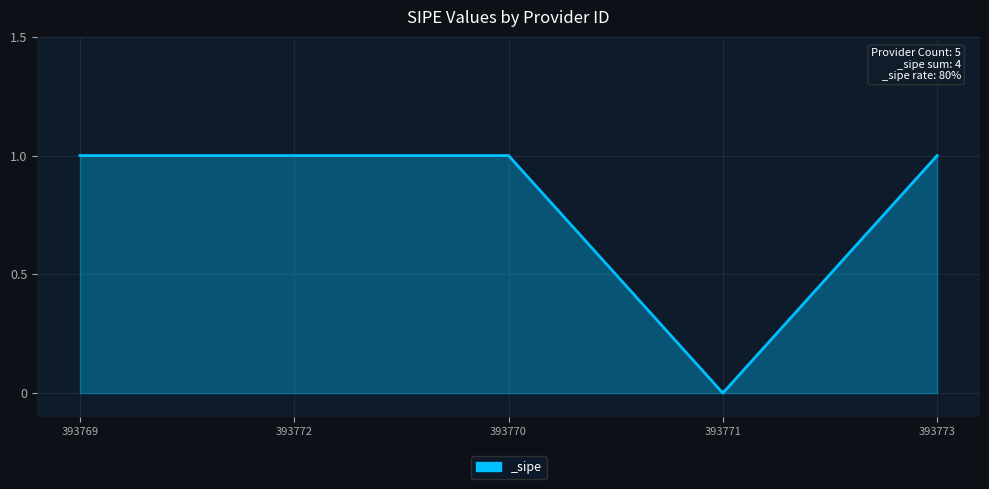

What is the difference between the second highest and minimum values?

1